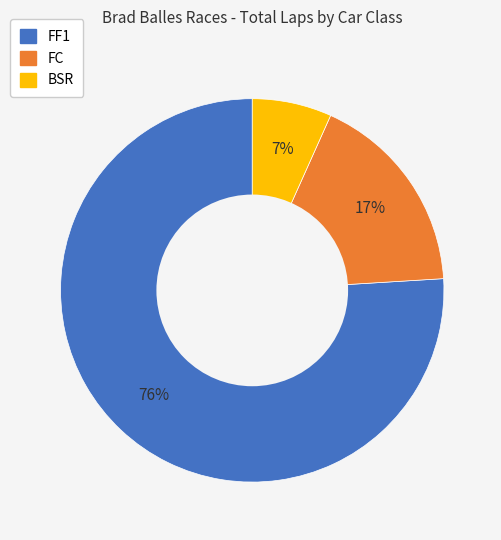

Which category has the biggest portion of the pie?

FF1